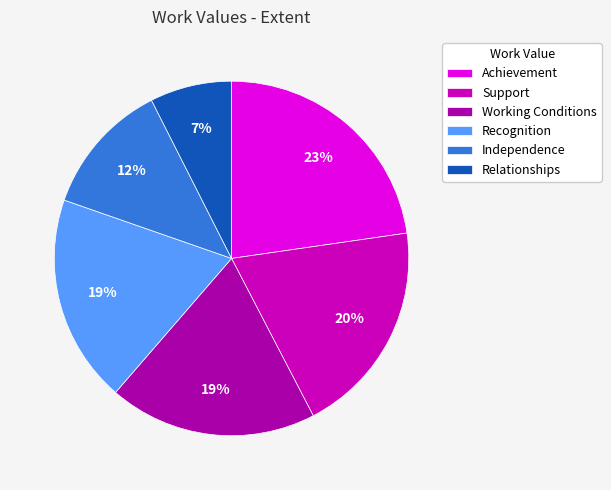

Count the number of slices in the pie.

6